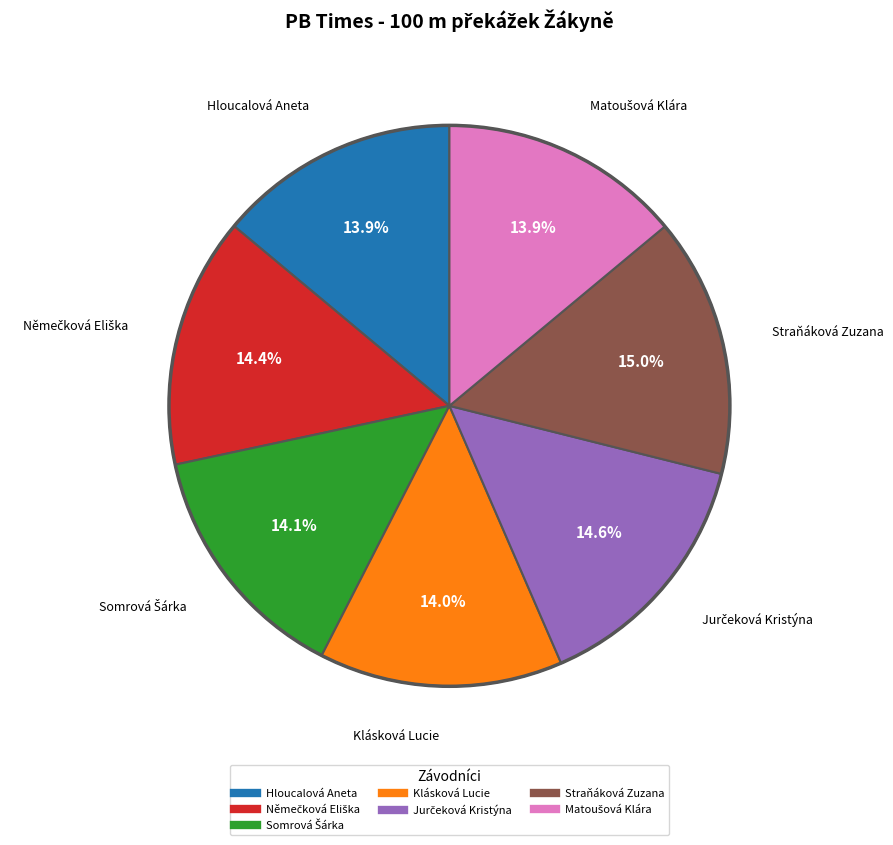

Is Straňáková Zuzana the majority of the pie?

No